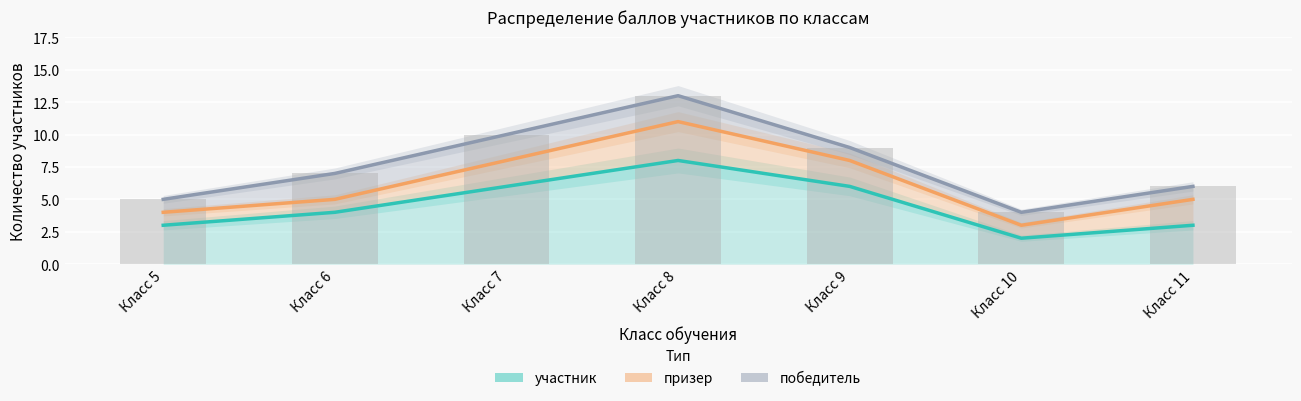

Is the value of участник at Класс 10 greater than the value of призер at Класс 10?

No